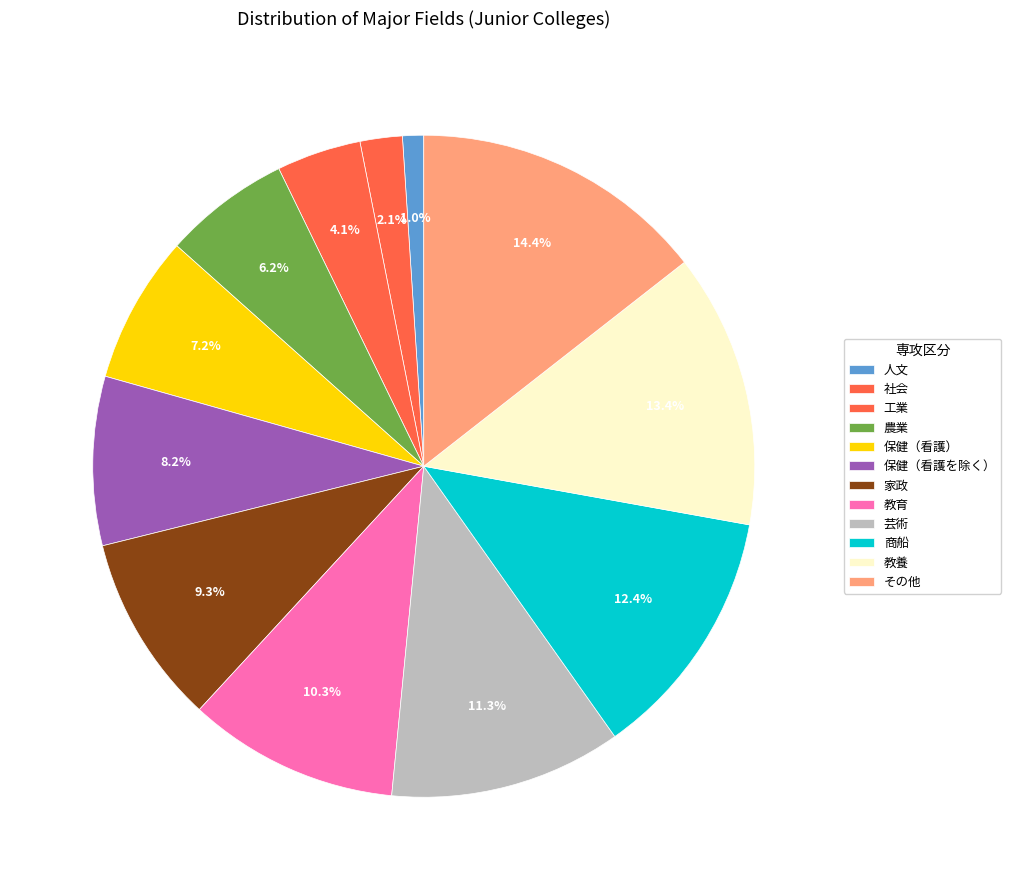

How many segments does this pie chart have?

12